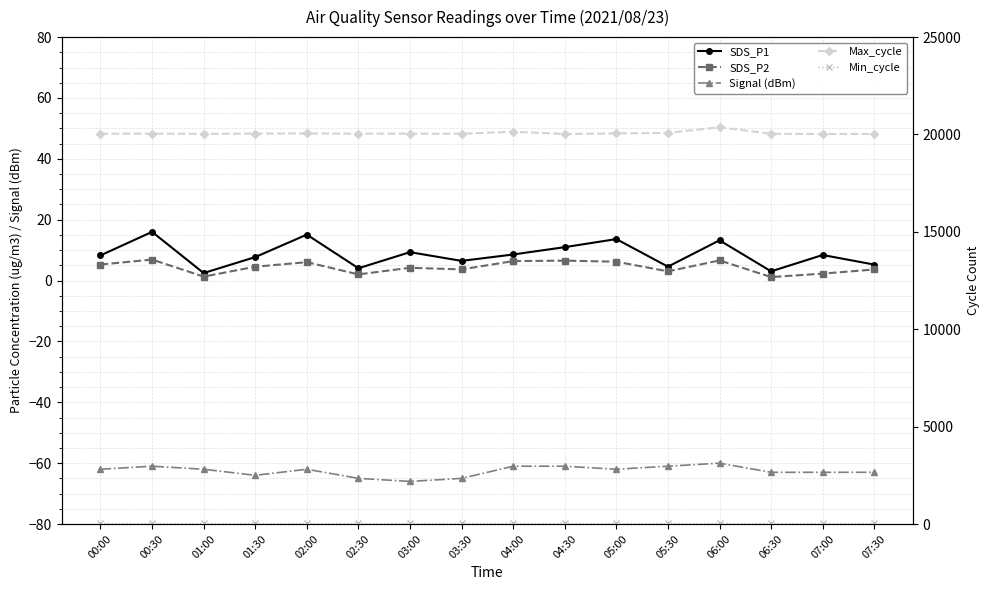

What are all the series names shown in the legend?

SDS_P1, SDS_P2, Signal (dBm), Max_cycle, Min_cycle